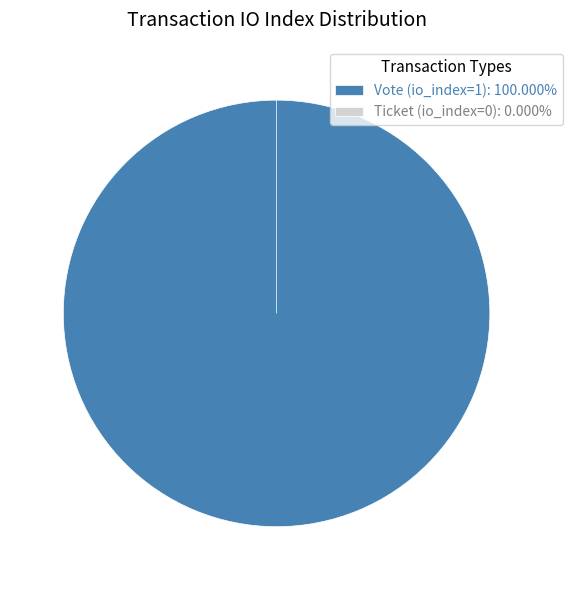

To the nearest percent, what portion does Vote (io_index=1) represent?

100%